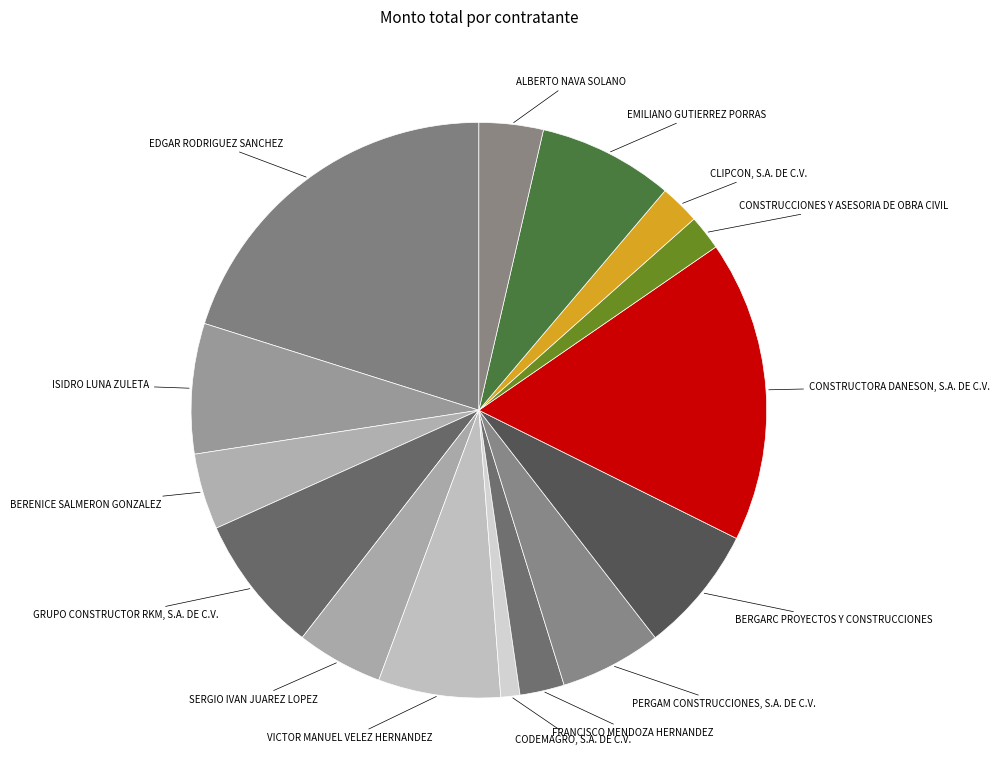

Count the number of slices in the pie.

15